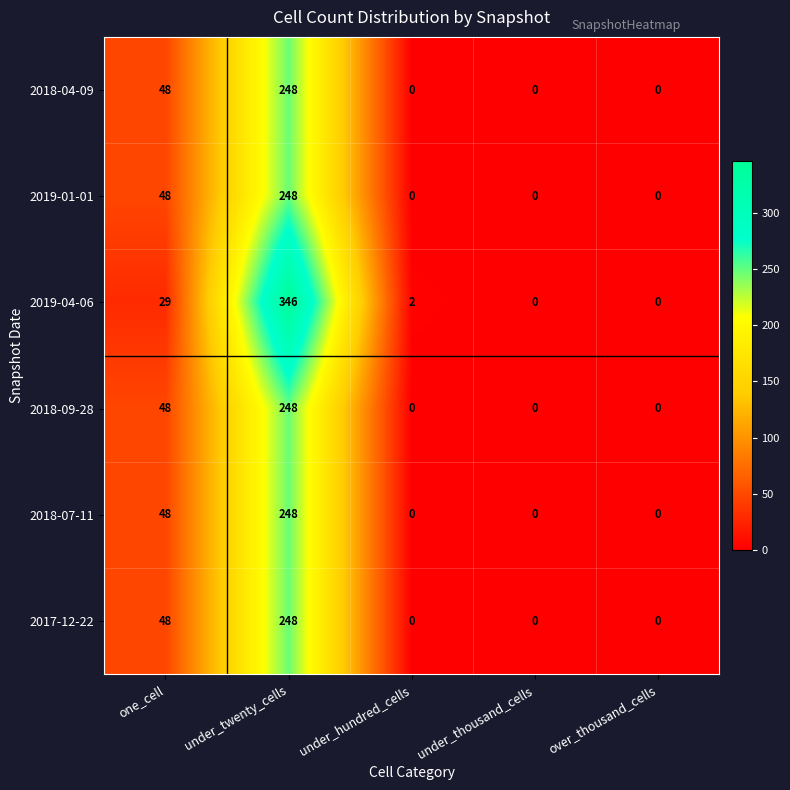

Which series has the widest spread of values?

2019-04-06